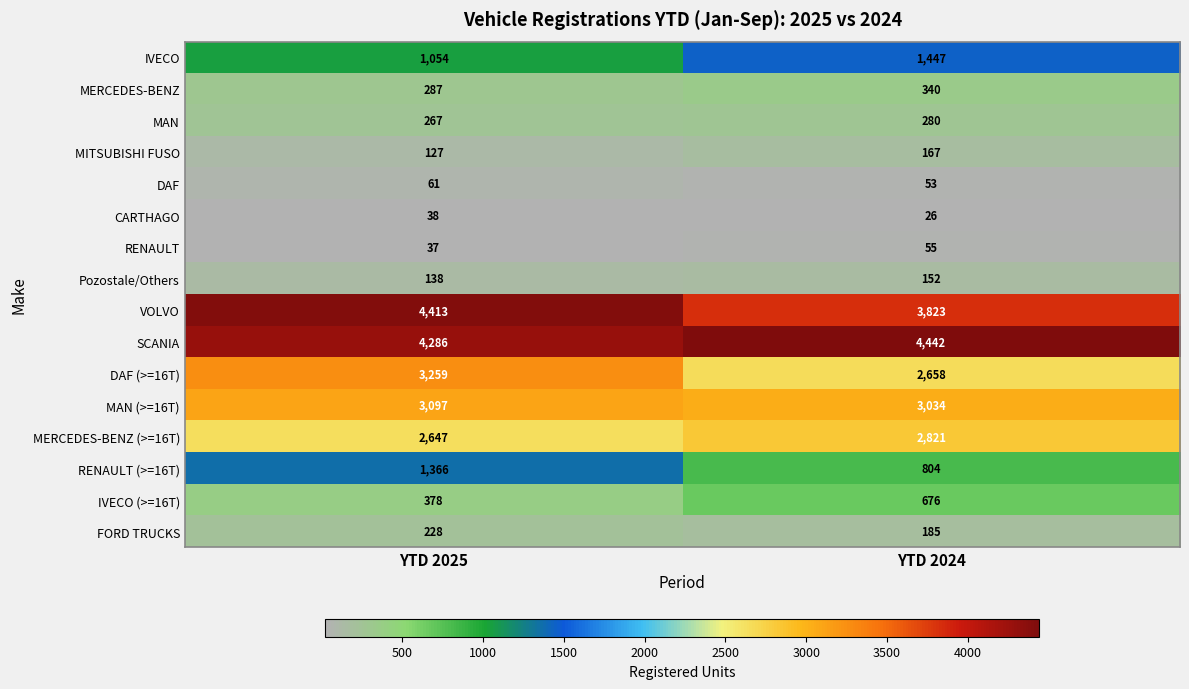

What is the sum of all RENAULT (>=16T) values?

2170